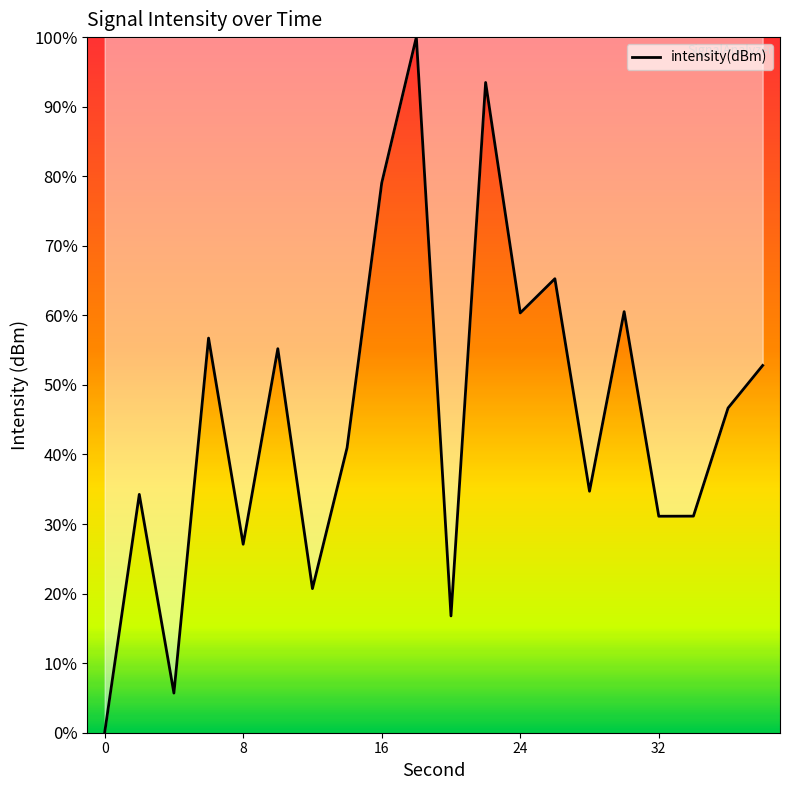

Does the chart display data point markers on the line(s)?

No